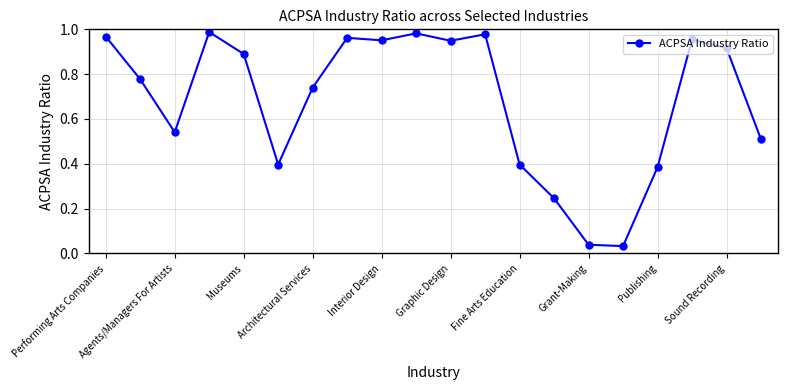

What is the sum of all values?

13.6